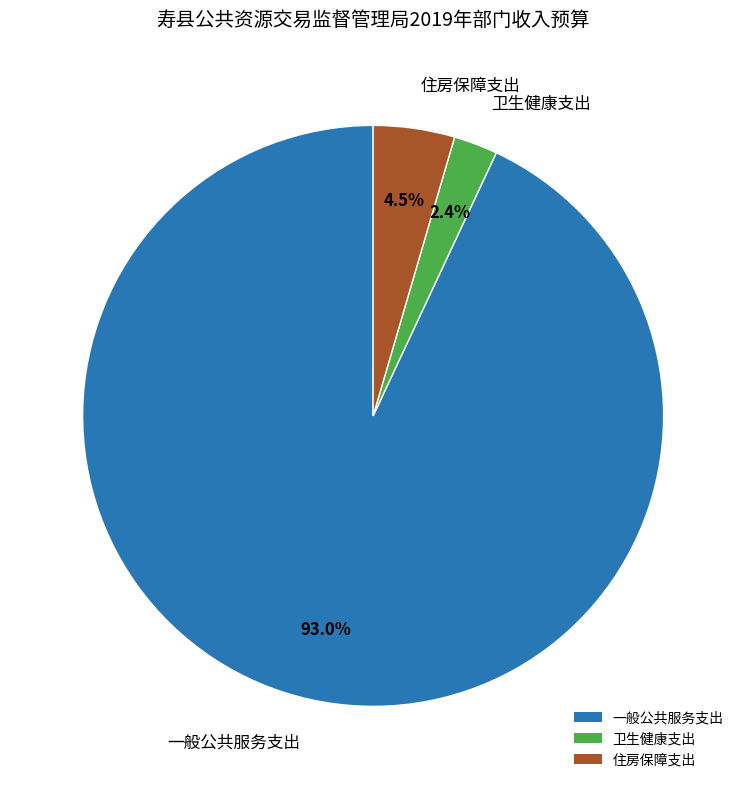

Does any single category account for the majority?

Yes